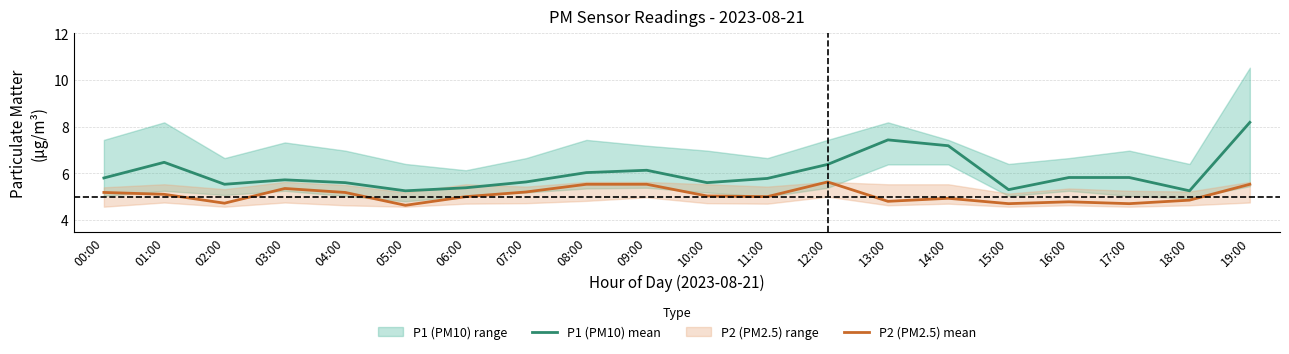

List the series in order of their overall mean, highest first.

P1 (PM10) mean, P2 (PM2.5) mean